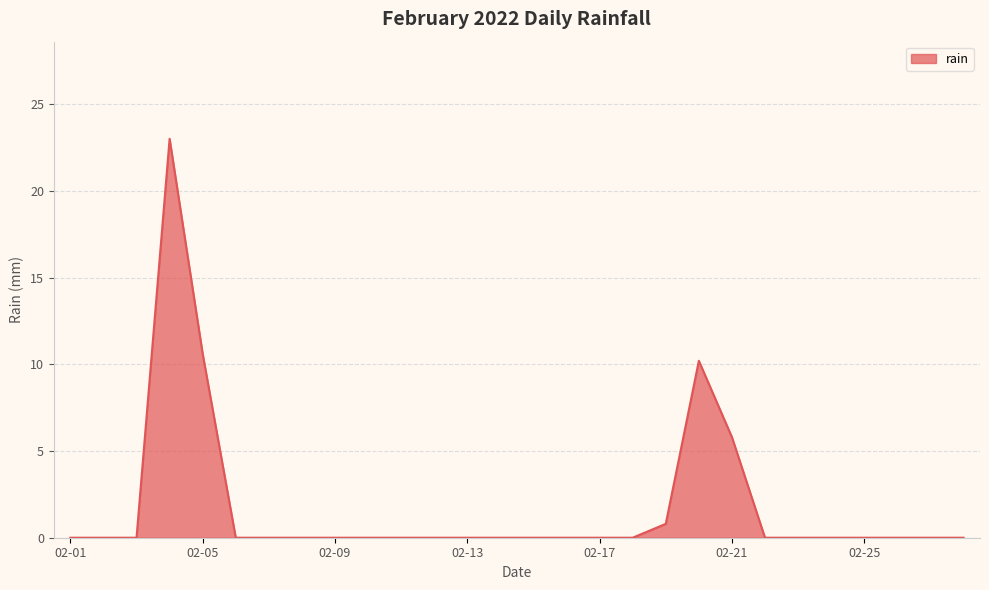

What is the maximum value shown in the chart?

23.0